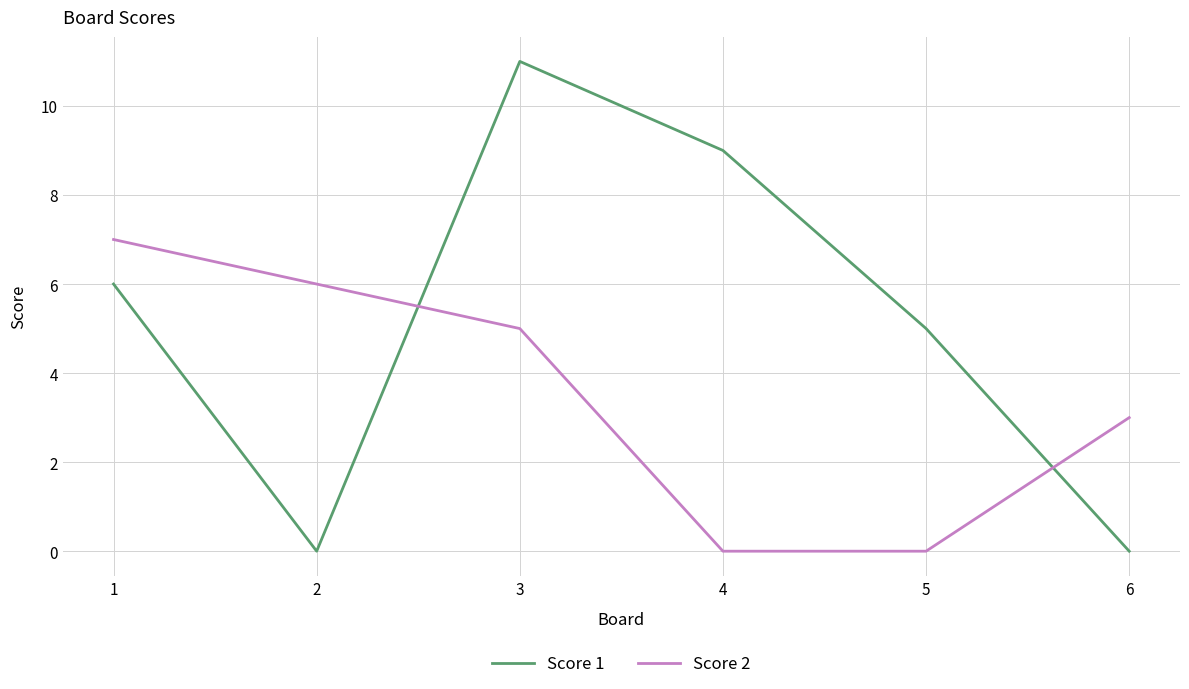

What is the total value across all series at 2?

6